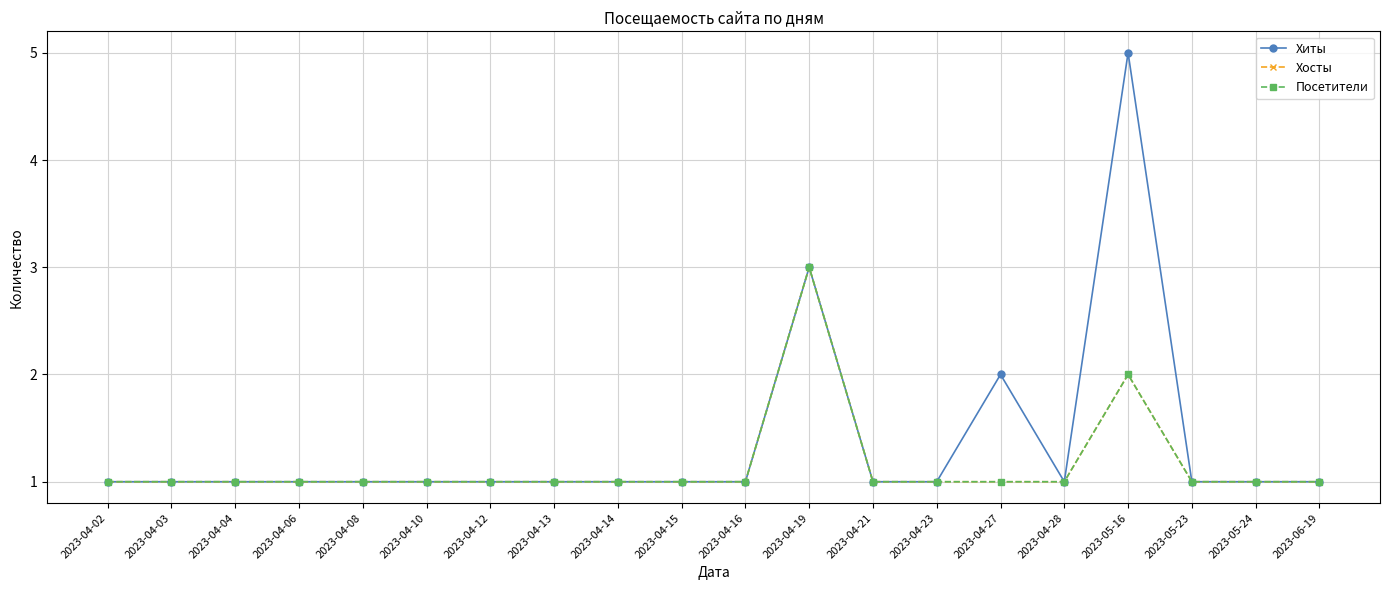

What is the value of the Посетители point at the 17th from the left?

2